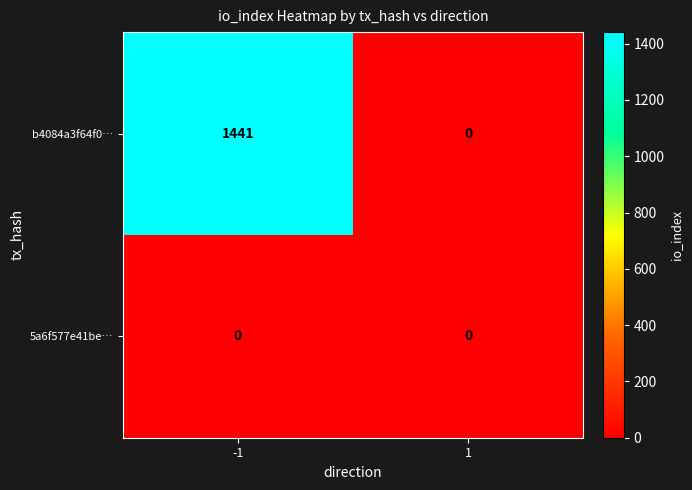

At how many categories does at least one series exceed 892?

1